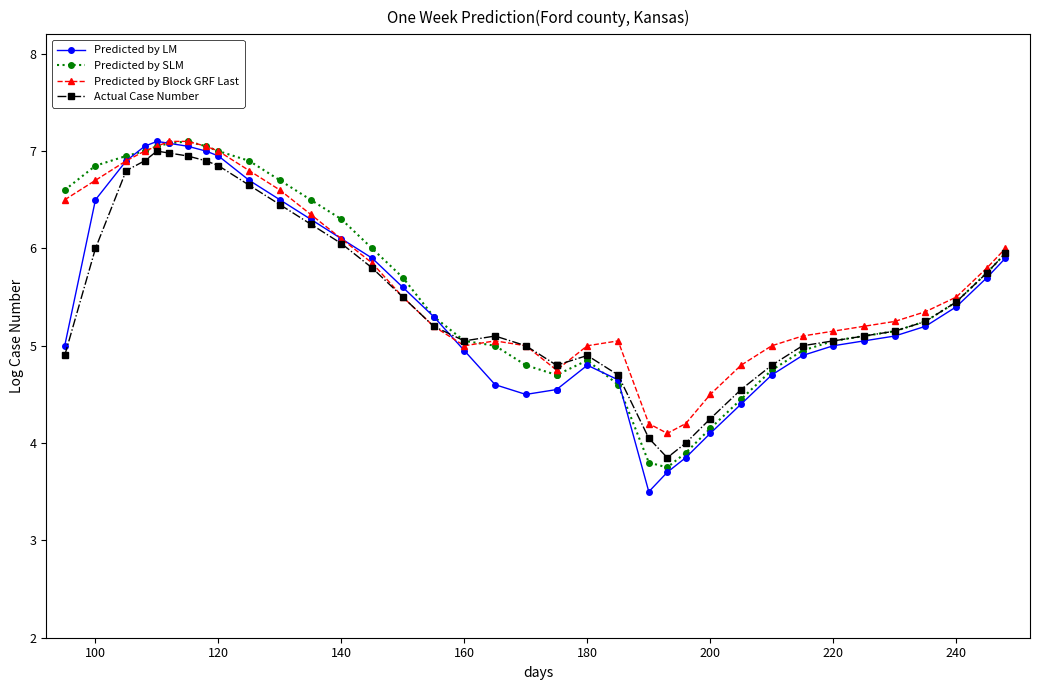

What is the minimum value shown in the chart?

3.5